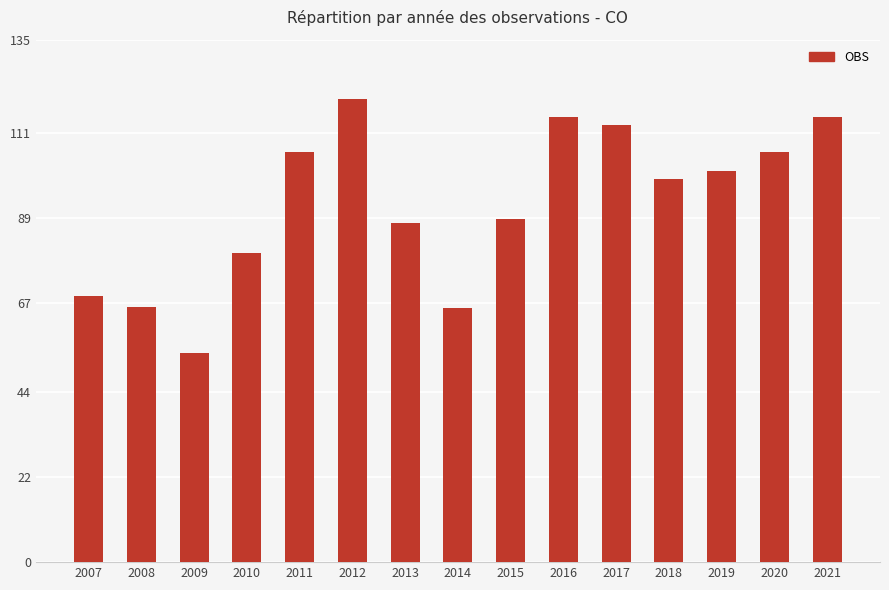

At which category does the chart reach its minimum across all series?

2009